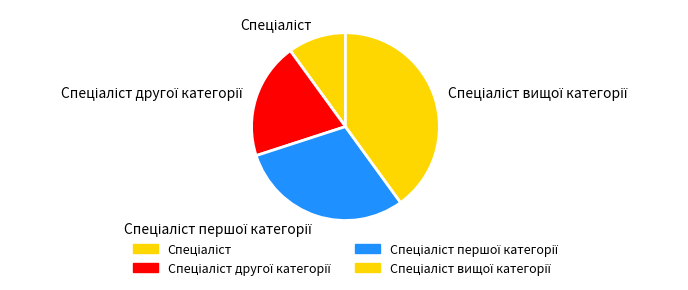

Is there a majority slice in this chart?

No